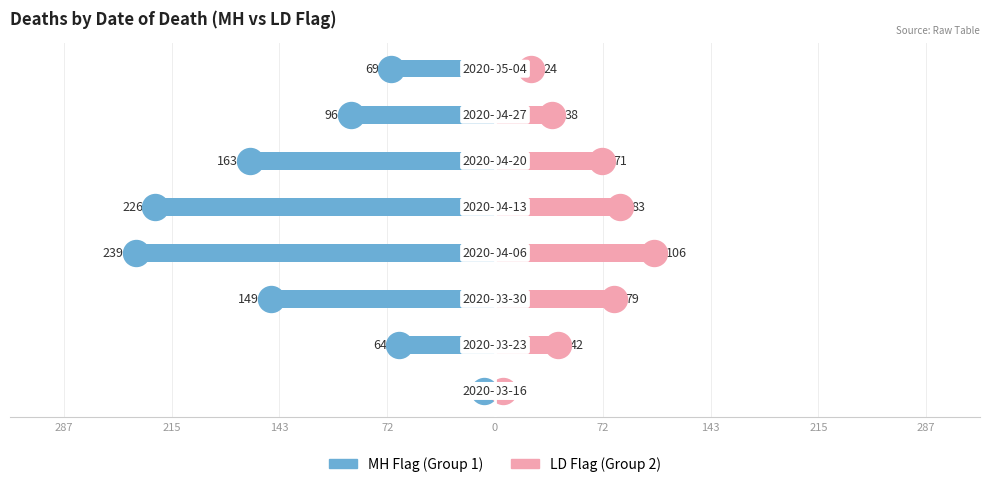

At how many categories does at least one series exceed -94?

8